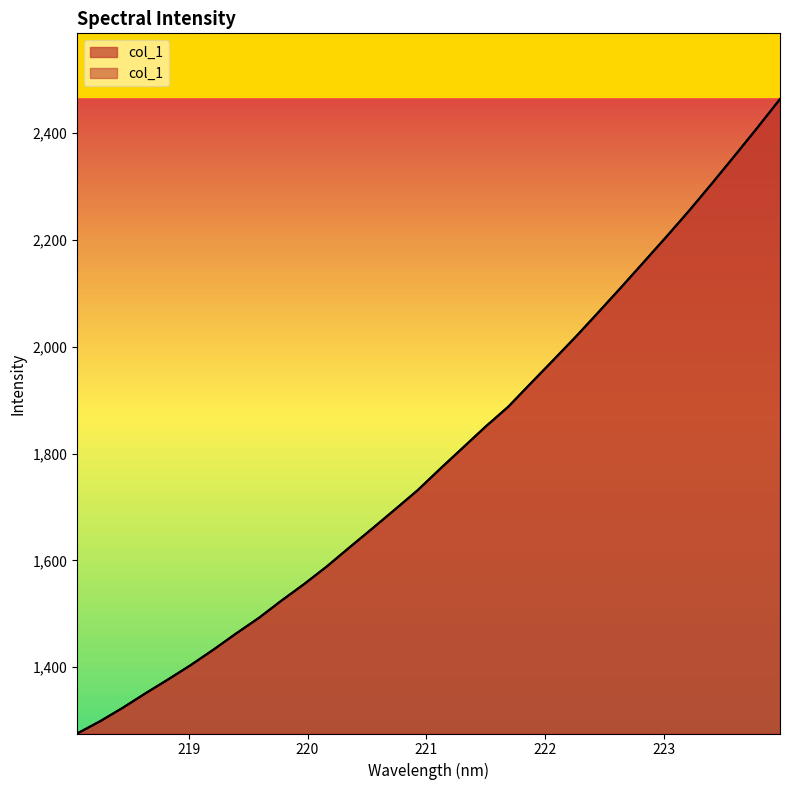

Rank the categories by value from lowest to highest.

218.0596, 218.2508, 218.442, 218.6332, 218.8244, 219.0156, 219.2067, 219.3979, 219.589, 219.7801, 219.9712, 220.1623, 220.3533, 220.5444, 220.7354, 220.9264, 221.1174, 221.3083, 221.4993, 221.6902, 221.8812, 222.0721, 222.263, 222.4538, 222.6447, 222.8355, 223.0264, 223.2172, 223.408, 223.5987, 223.7895, 223.9802